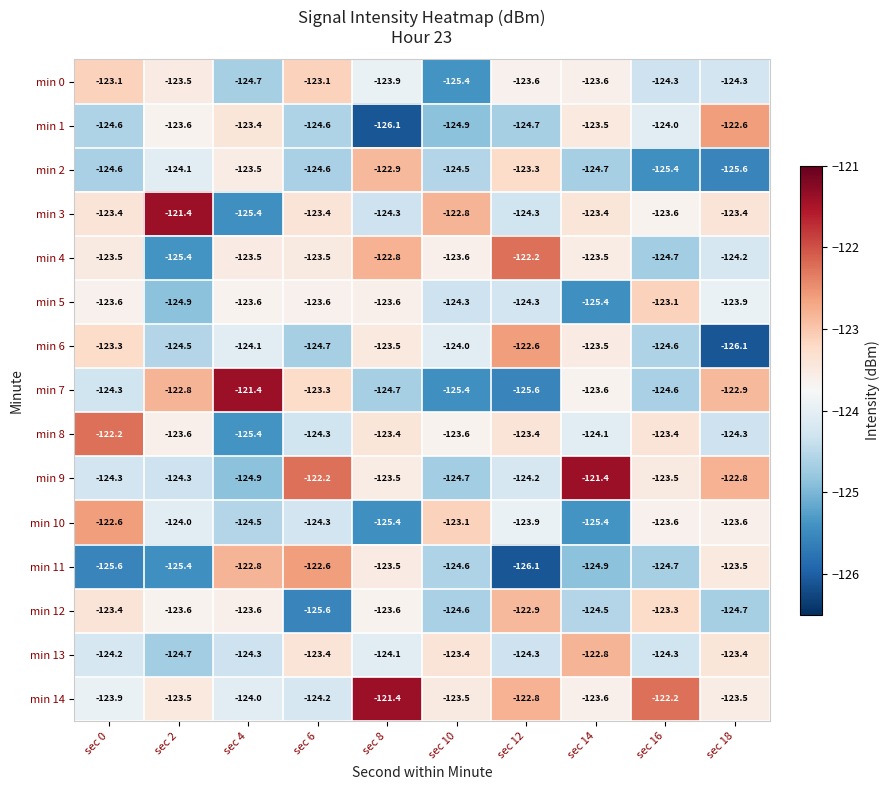

What is the smallest value displayed?

-126.1